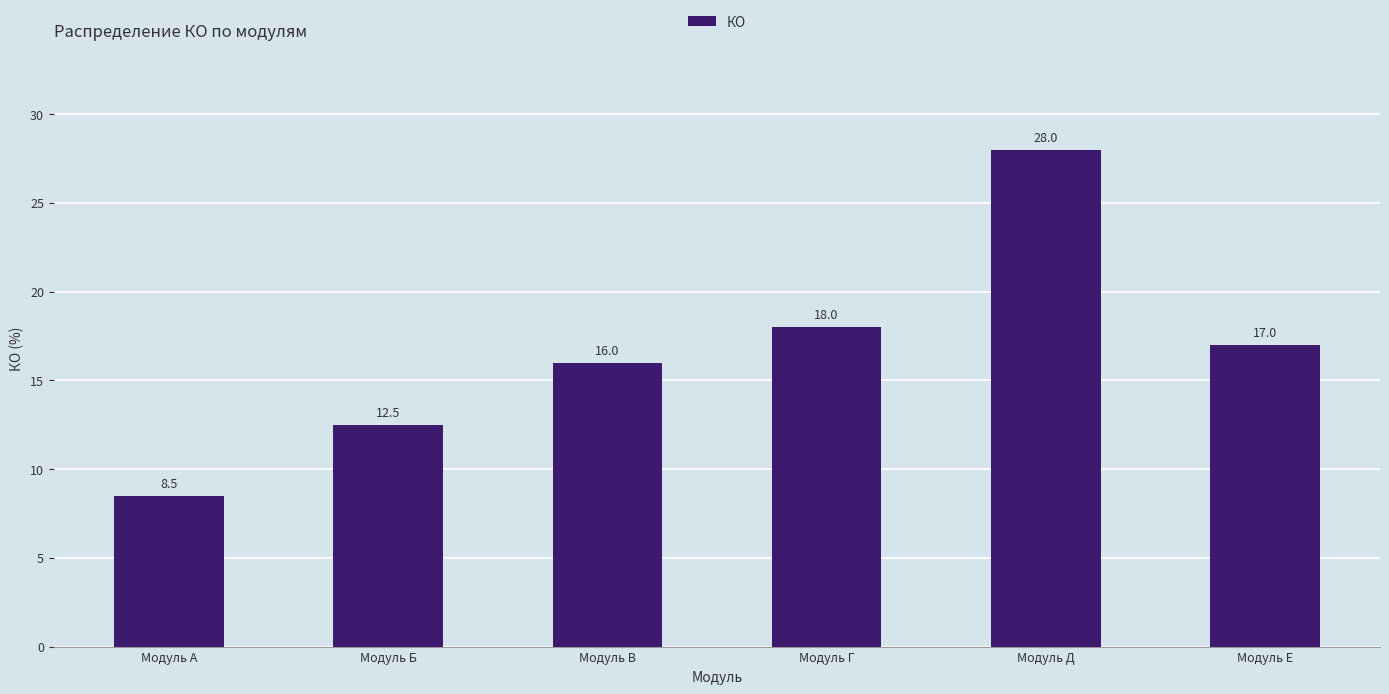

What is the difference between the second highest and minimum values?

9.5